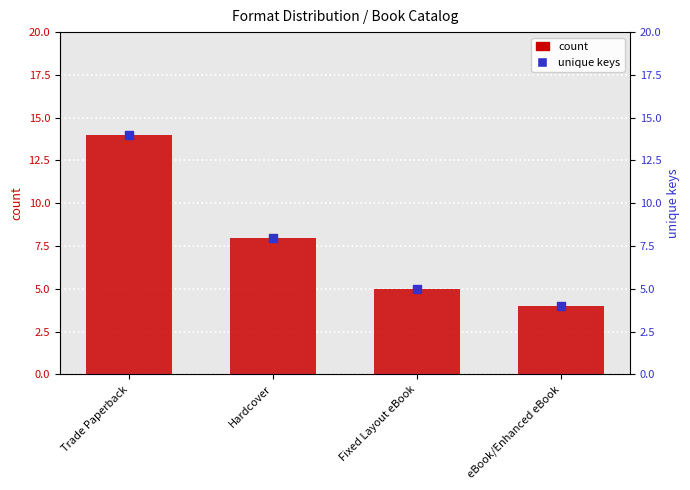

At how many categories does at least one series exceed 10?

1